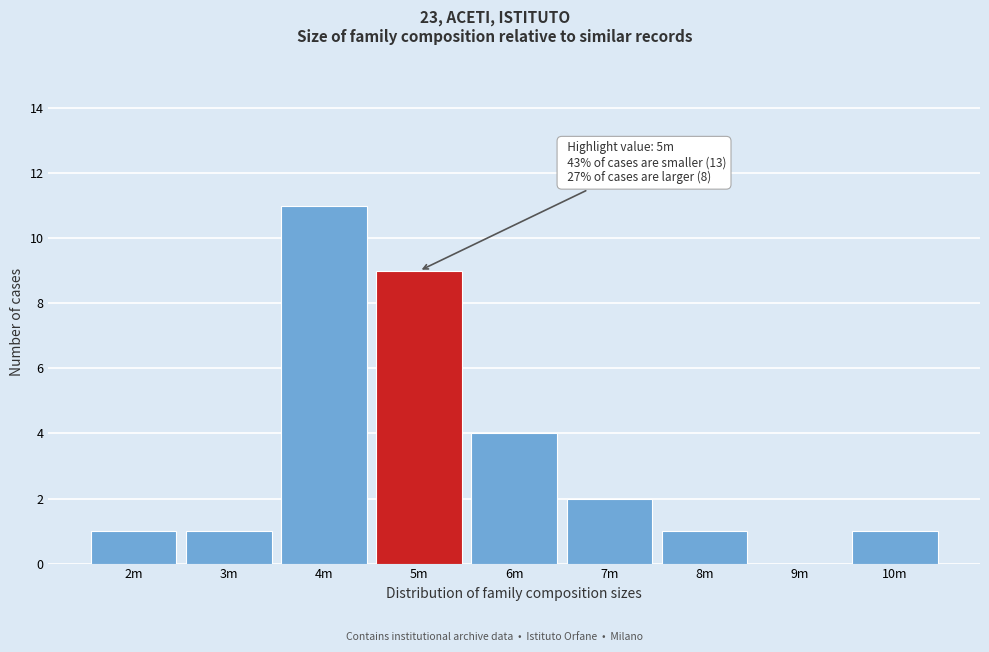

Reading left to right, transcribe all the data shown in this chart.

2m=1	3m=1	4m=11	5m=9	6m=4	7m=2	8m=1	9m=0	10m=1